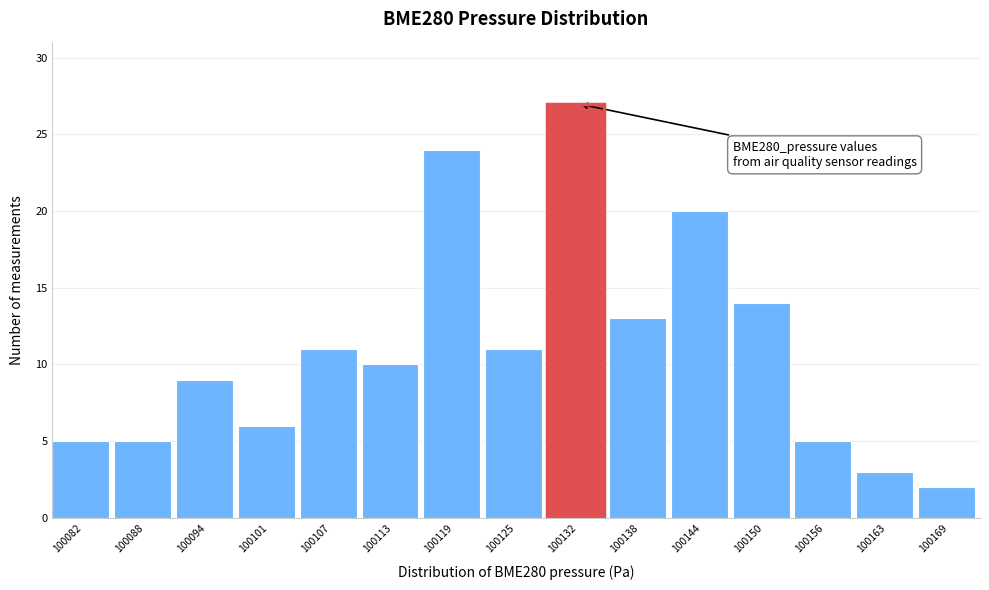

Reading left to right, extract all data points from this chart.

100082=5	100088=5	100094=9	100101=6	100107=11	100113=10	100119=24	100125=11	100132=27	100138=13	100144=20	100150=14	100156=5	100163=3	100169=2